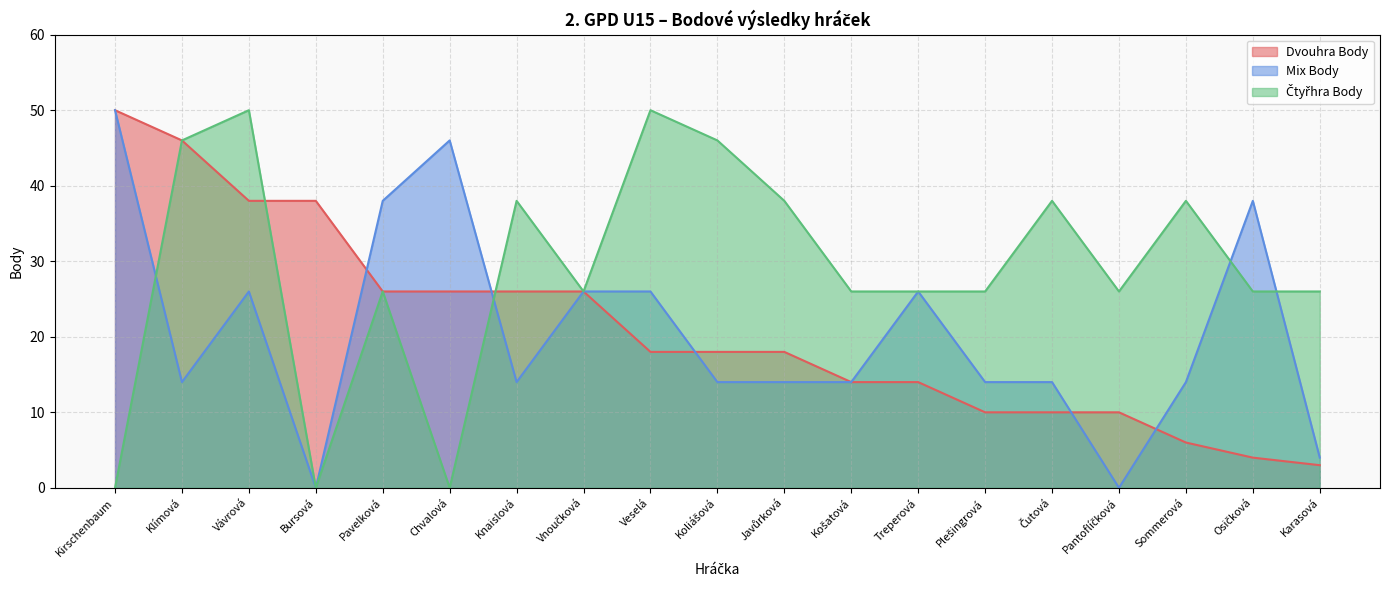

How many interior local valleys does the Mix Body series have?

4